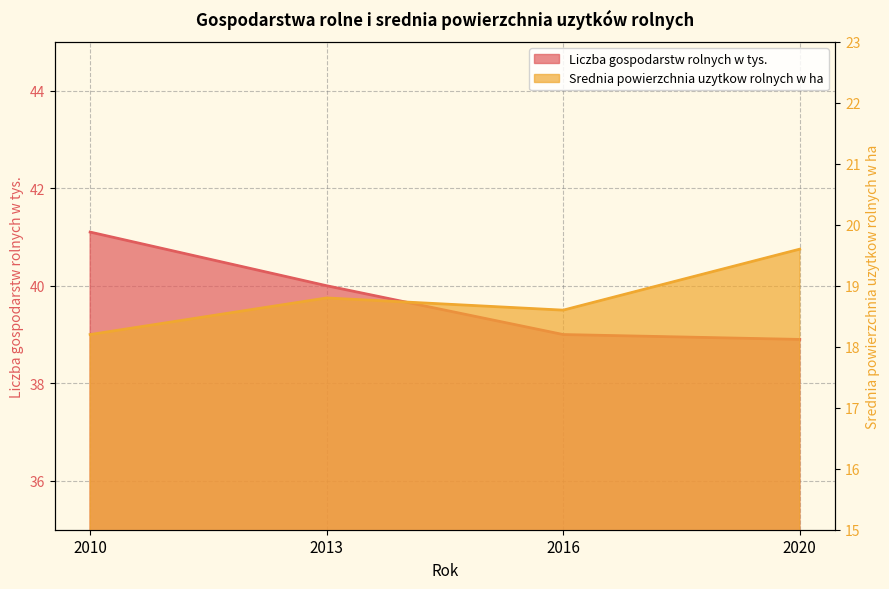

How many values in the Liczba gospodarstw rolnych w tys. series are below 40?

2